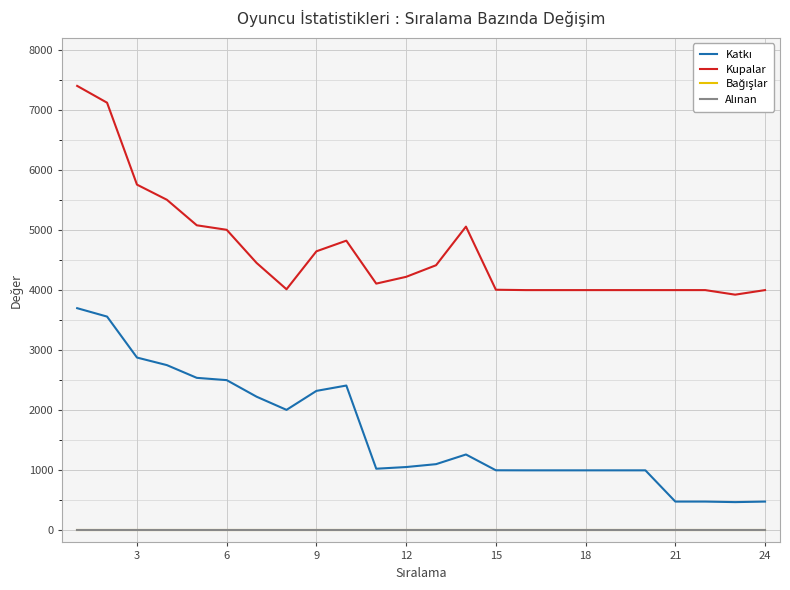

True or false: Katkı and Alınan cross at least once.

False